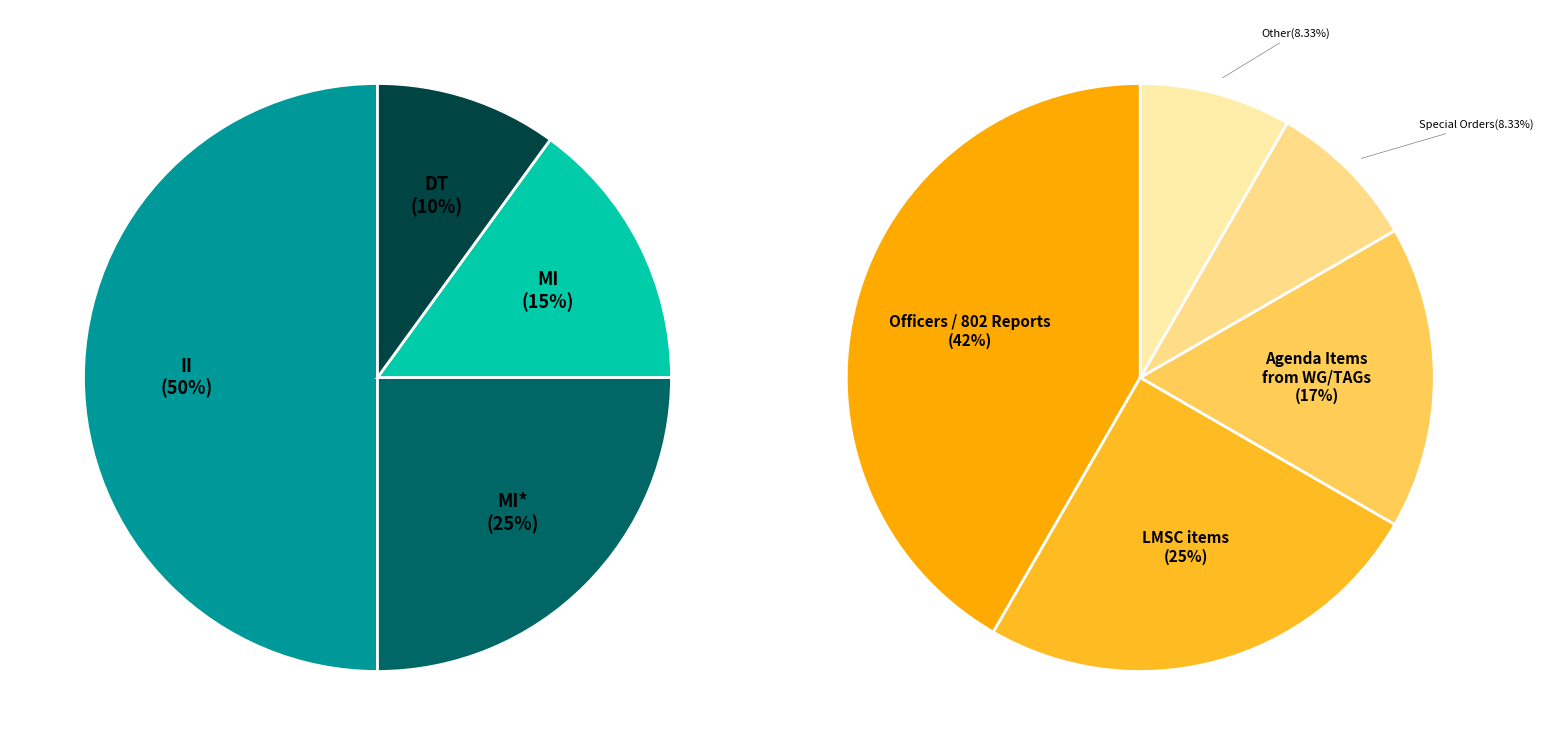

Is DT the majority of the pie?

No